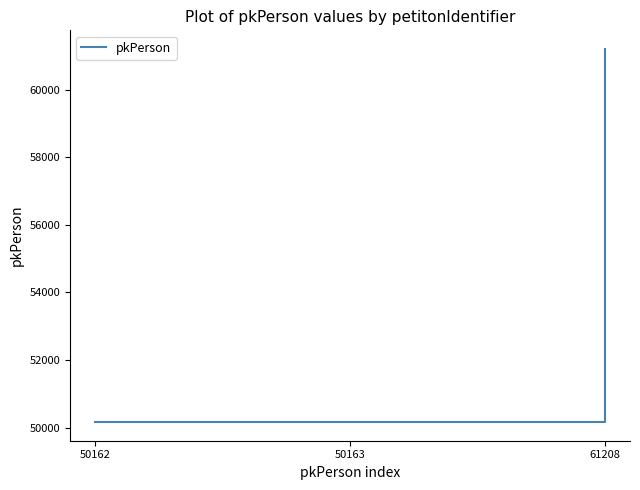

The chart shows a value of 50163 at 50163. True or false?

True